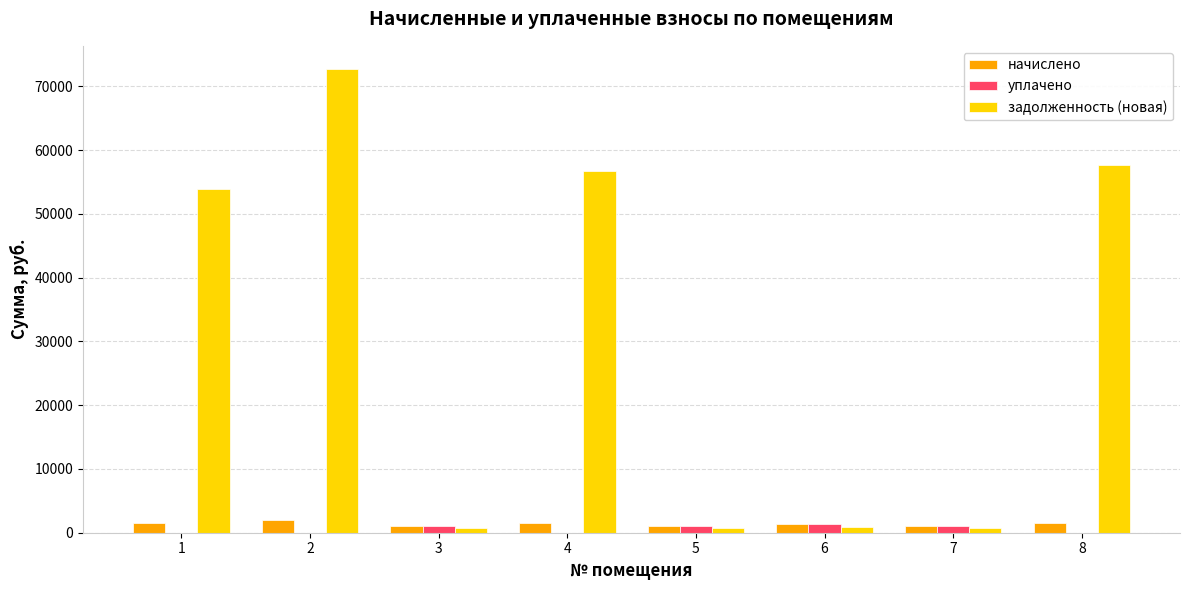

What is the maximum value shown in the chart?

72716.7